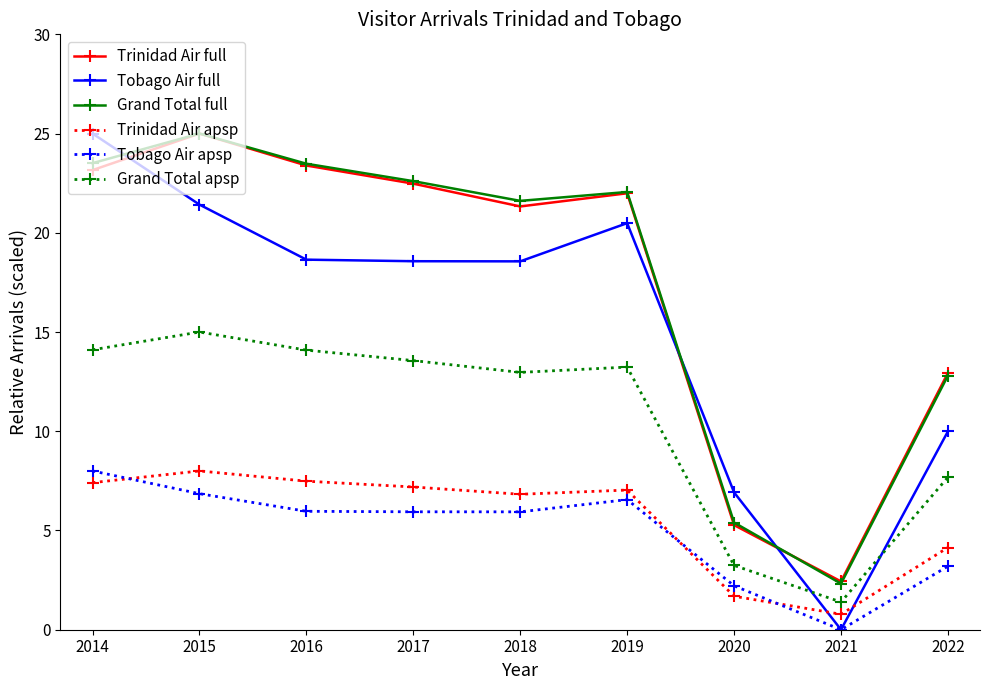

Which category has the lowest value in the Tobago Air apsp series?

2021